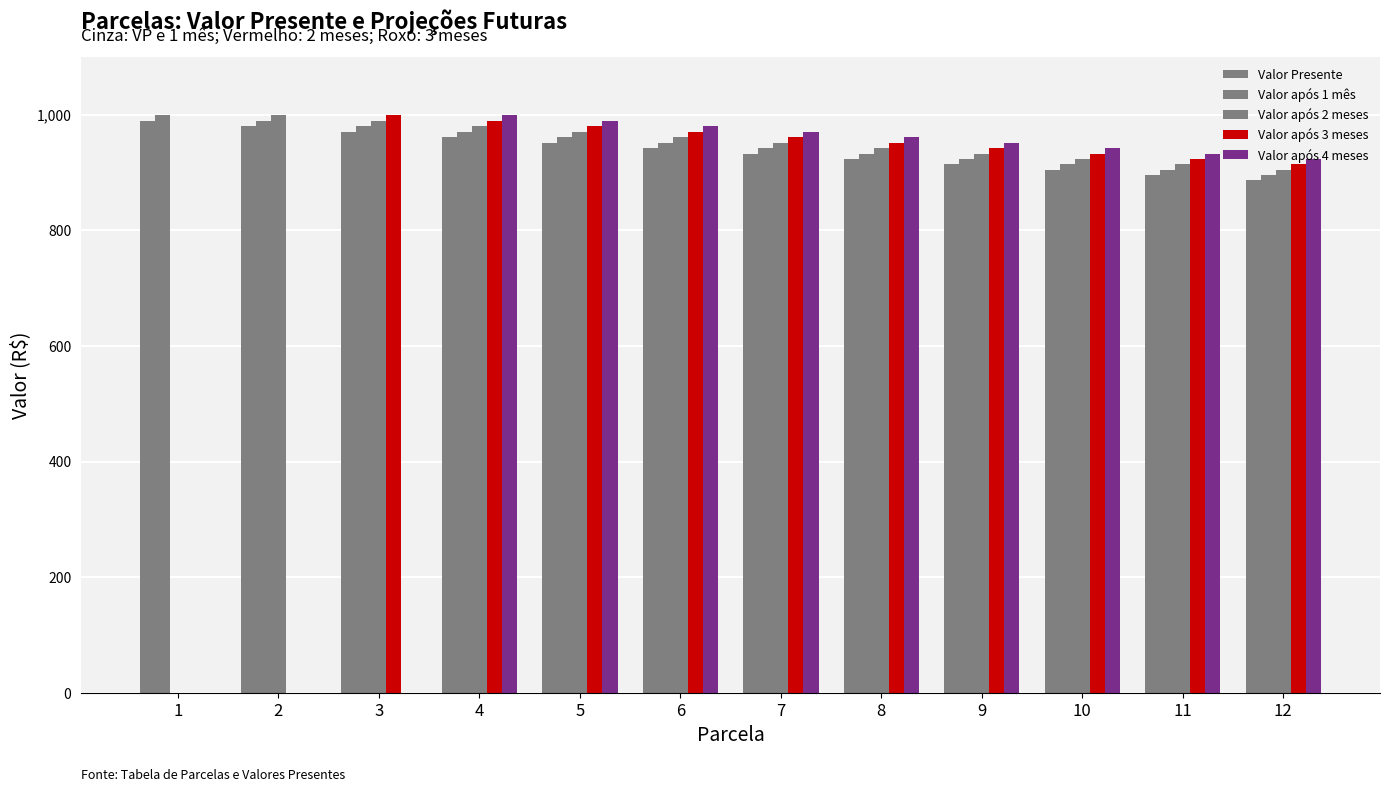

What is the approximate value of Valor após 2 meses at 5?

970.6